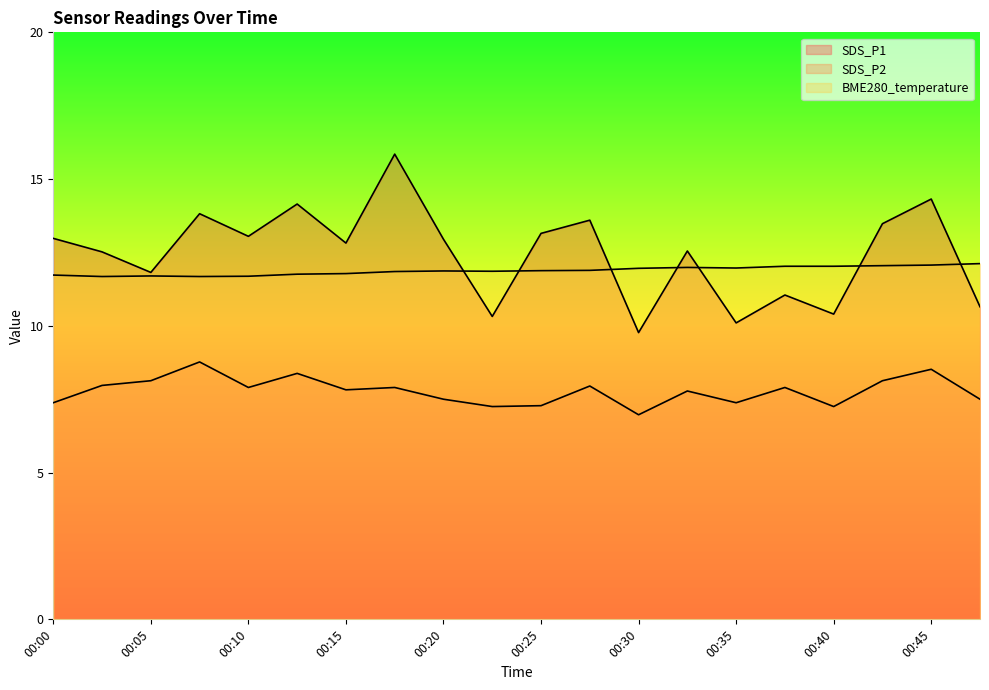

Where is BME280_temperature nearest to the value 11?

00:03